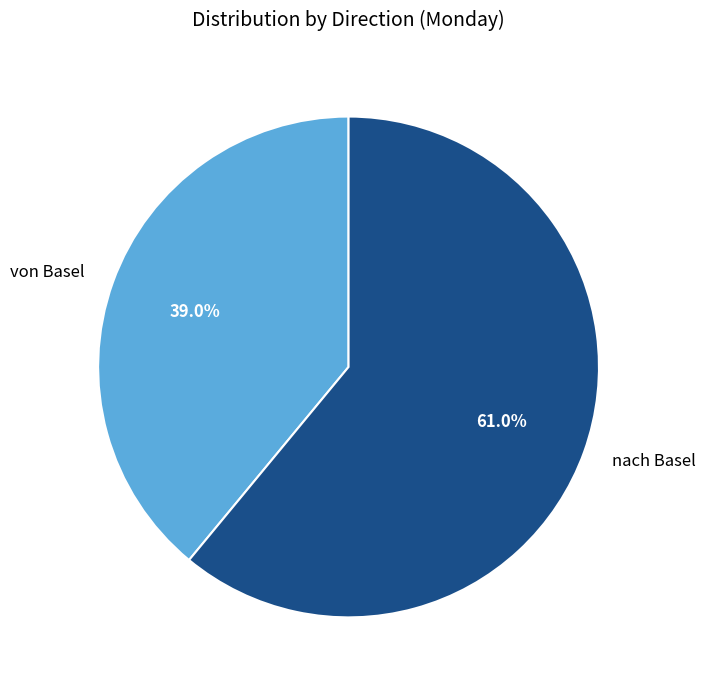

To the nearest percent, what is the difference between the largest and smallest slice percentages?

22%